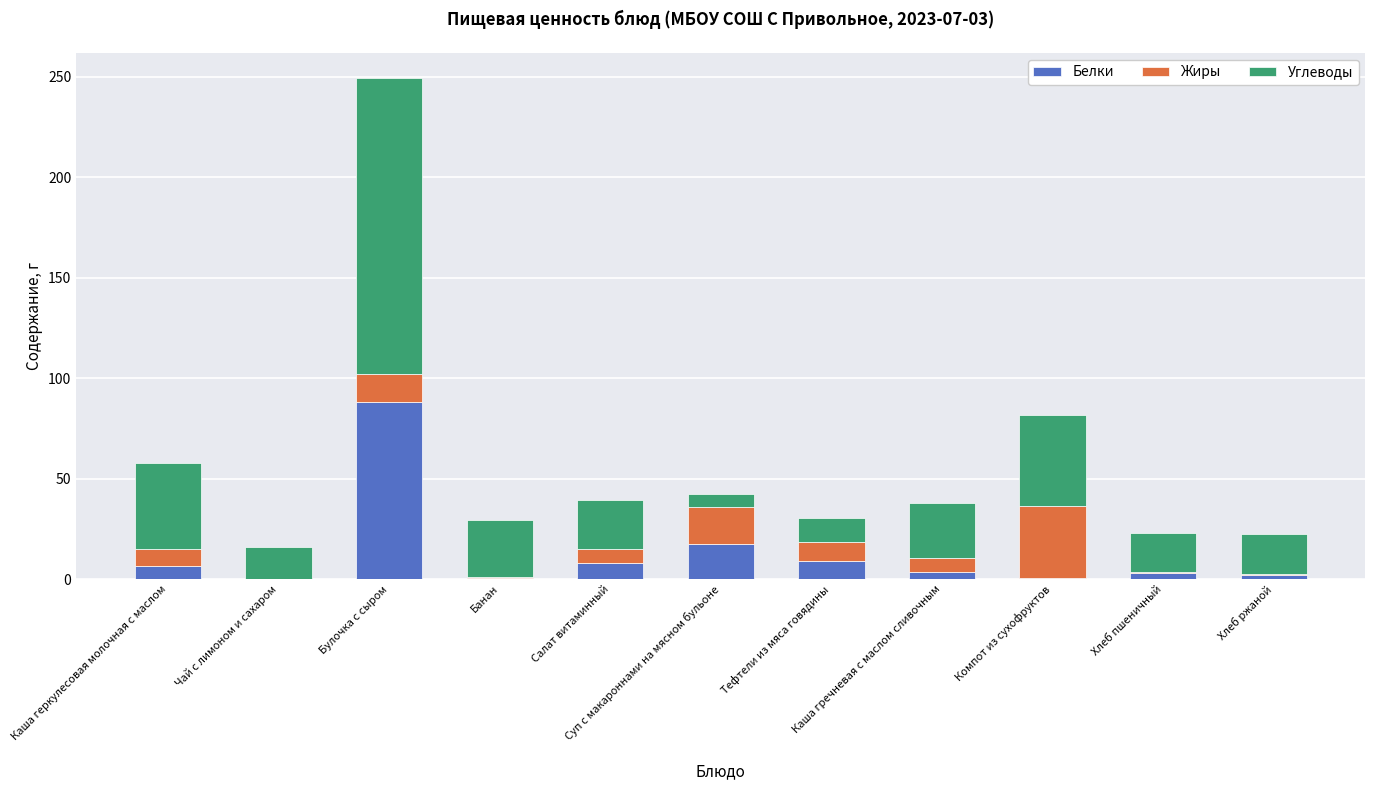

Which series has the widest spread of values?

Углеводы